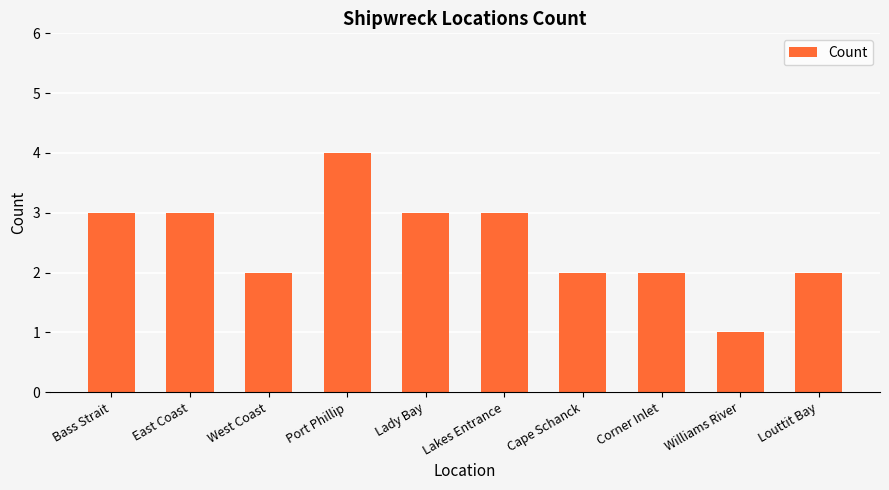

Between Bass Strait and Williams River, which is larger?

Bass Strait